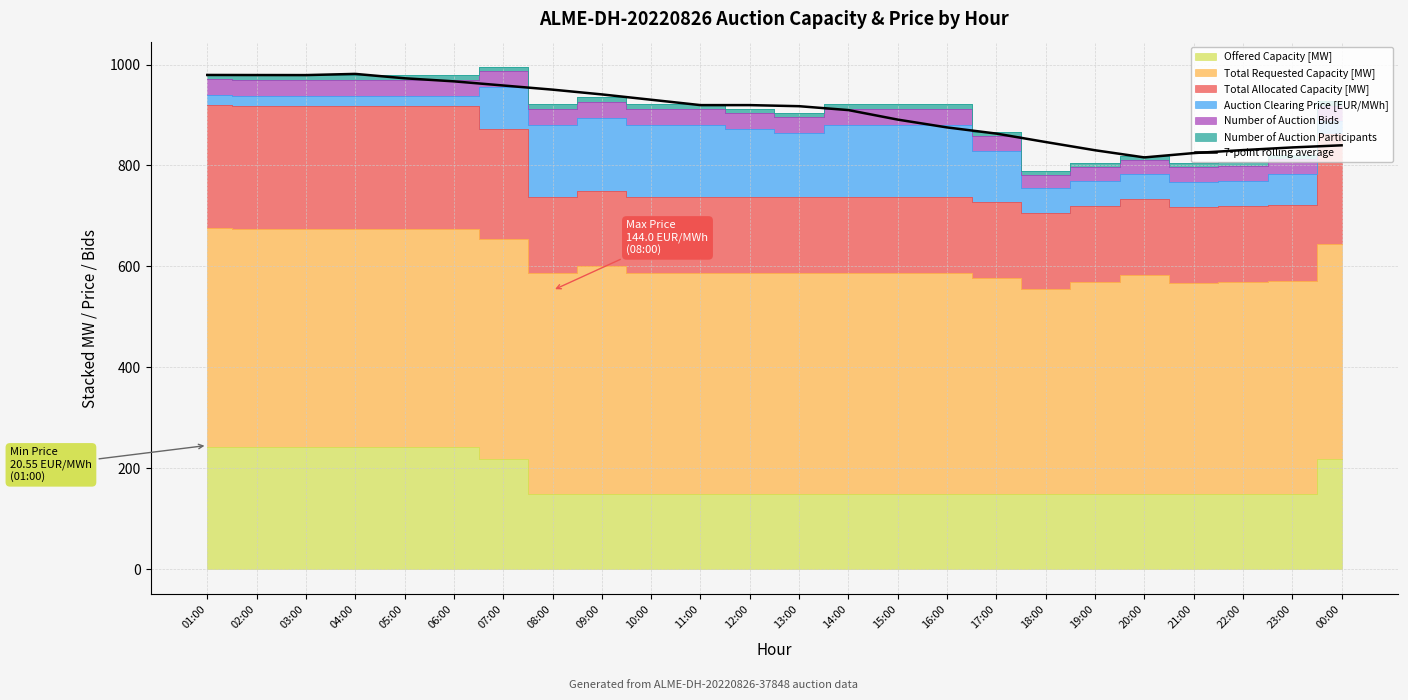

Does the chart have visible grid lines?

Yes